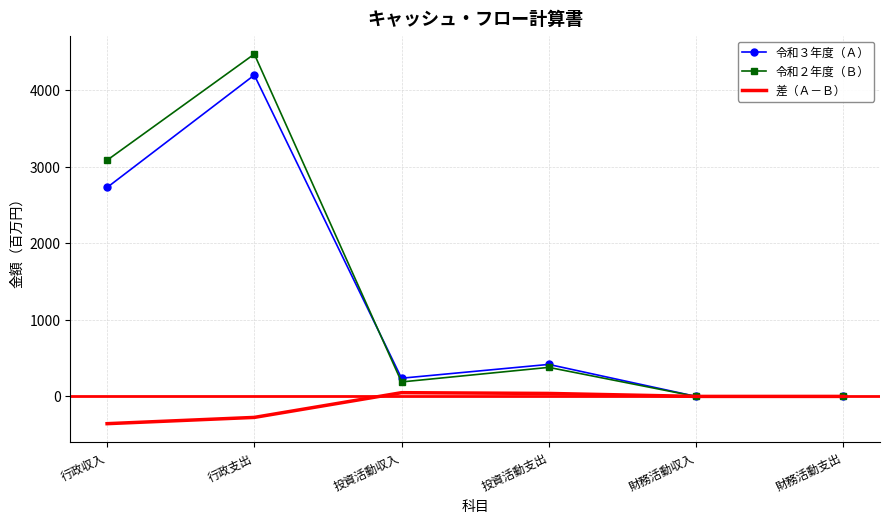

What is the minimum value shown in the chart?

-356.2